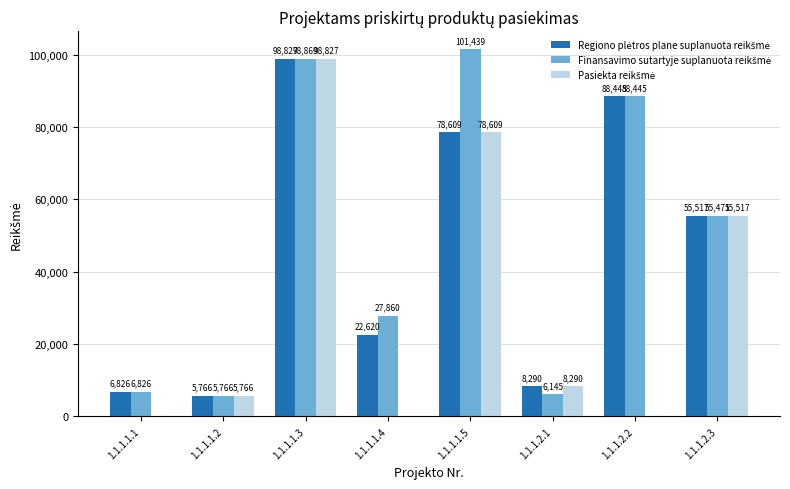

What is the total value across all series at 1.1.1.1.3?

296523.0